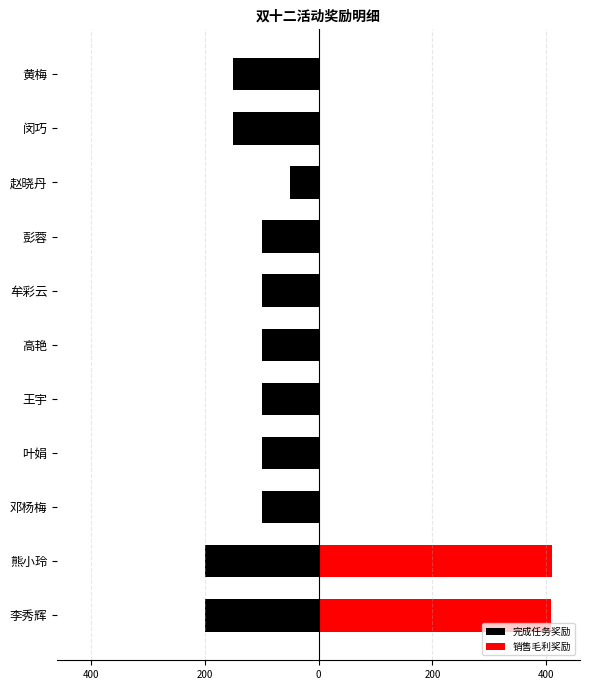

What is the difference between the highest and lowest values at 熊小玲?

609.6